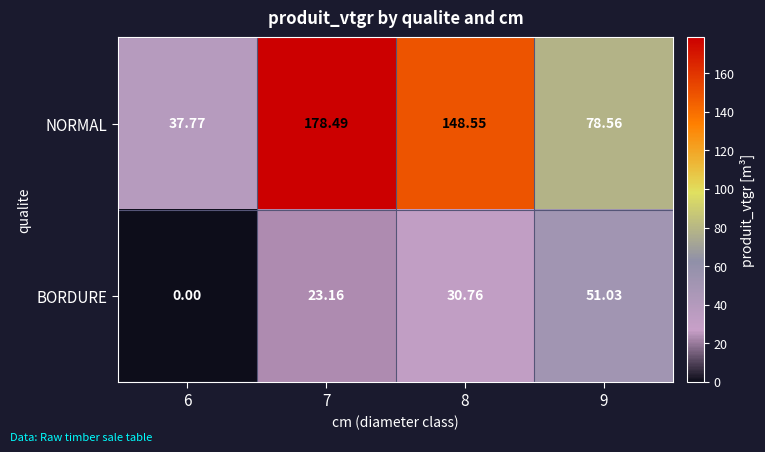

Is the value of NORMAL at 8 greater than the value of BORDURE at 7?

Yes